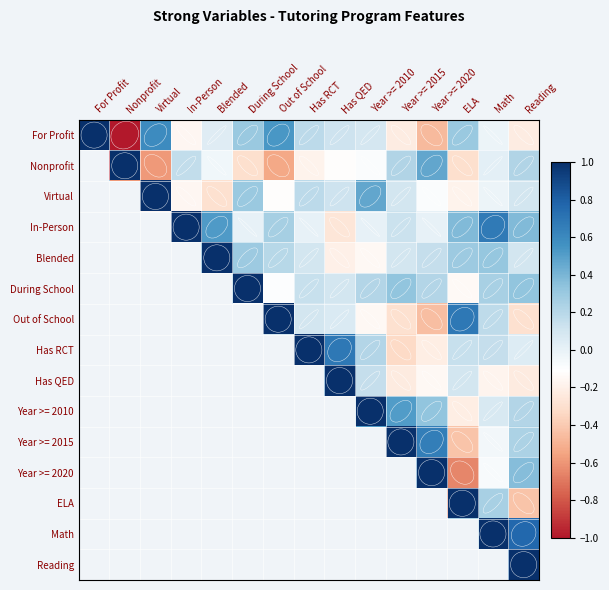

Reading left to right, list all the values displayed in this chart.

For Profit: For Profit=1.0	Nonprofit=-1.0	Virtual=0.6	In-Person=-0.2	Blended=0.0	During School=0.3	Out of School=0.5	Has RCT=0.2	Has QED=0.1	Year >= 2010=0.1	Year >= 2015=-0.2	Year >= 2020=-0.5	ELA=0.3	Math=-0.0	Reading=-0.2
Nonprofit: For Profit=-1.0	Nonprofit=1.0	Virtual=-0.6	In-Person=0.2	Blended=-0.0	During School=-0.3	Out of School=-0.5	Has RCT=-0.2	Has QED=-0.1	Year >= 2010=-0.1	Year >= 2015=0.2	Year >= 2020=0.5	ELA=-0.3	Math=0.0	Reading=0.2
Virtual: For Profit=0.6	Nonprofit=-0.6	Virtual=1.0	In-Person=-0.2	Blended=-0.3	During School=0.3	Out of School=-0.1	Has RCT=0.2	Has QED=0.1	Year >= 2010=0.5	Year >= 2015=0.1	Year >= 2020=-0.1	ELA=-0.2	Math=-0.0	Reading=0.1
In-Person: For Profit=-0.2	Nonprofit=0.2	Virtual=-0.2	In-Person=1.0	Blended=0.5	During School=0.0	Out of School=0.3	Has RCT=0.0	Has QED=-0.3	Year >= 2010=0.0	Year >= 2015=0.1	Year >= 2020=0.0	ELA=0.4	Math=0.7	Reading=0.4
Blended: For Profit=0.0	Nonprofit=-0.0	Virtual=-0.3	In-Person=0.5	Blended=1.0	During School=0.3	Out of School=0.2	Has RCT=0.1	Has QED=-0.2	Year >= 2010=-0.1	Year >= 2015=0.1	Year >= 2020=0.1	ELA=0.3	Math=0.3	Reading=0.1
During School: For Profit=0.3	Nonprofit=-0.3	Virtual=0.3	In-Person=0.0	Blended=0.3	During School=1.0	Out of School=-0.1	Has RCT=0.1	Has QED=0.1	Year >= 2010=0.2	Year >= 2015=0.3	Year >= 2020=0.2	ELA=-0.1	Math=0.3	Reading=0.3
Out of School: For Profit=0.5	Nonprofit=-0.5	Virtual=-0.1	In-Person=0.3	Blended=0.2	During School=-0.1	Out of School=1.0	Has RCT=0.1	Has QED=0.1	Year >= 2010=-0.1	Year >= 2015=-0.3	Year >= 2020=-0.4	ELA=0.7	Math=0.2	Reading=-0.3
Has RCT: For Profit=0.2	Nonprofit=-0.2	Virtual=0.2	In-Person=0.0	Blended=0.1	During School=0.1	Out of School=0.1	Has RCT=1.0	Has QED=0.7	Year >= 2010=0.2	Year >= 2015=-0.3	Year >= 2020=-0.2	ELA=0.1	Math=0.2	Reading=0.0
Has QED: For Profit=0.1	Nonprofit=-0.1	Virtual=0.1	In-Person=-0.3	Blended=-0.2	During School=0.1	Out of School=0.1	Has RCT=0.7	Has QED=1.0	Year >= 2010=0.1	Year >= 2015=-0.2	Year >= 2020=-0.1	ELA=0.1	Math=-0.2	Reading=-0.2
Year >= 2010: For Profit=0.1	Nonprofit=-0.1	Virtual=0.5	In-Person=0.0	Blended=-0.1	During School=0.2	Out of School=-0.1	Has RCT=0.2	Has QED=0.1	Year >= 2010=1.0	Year >= 2015=0.5	Year >= 2020=0.3	ELA=-0.2	Math=0.1	Reading=0.2
Year >= 2015: For Profit=-0.2	Nonprofit=0.2	Virtual=0.1	In-Person=0.1	Blended=0.1	During School=0.3	Out of School=-0.3	Has RCT=-0.3	Has QED=-0.2	Year >= 2010=0.5	Year >= 2015=1.0	Year >= 2020=0.7	ELA=-0.4	Math=-0.1	Reading=0.2
Year >= 2020: For Profit=-0.5	Nonprofit=0.5	Virtual=-0.1	In-Person=0.0	Blended=0.1	During School=0.2	Out of School=-0.4	Has RCT=-0.2	Has QED=-0.1	Year >= 2010=0.3	Year >= 2015=0.7	Year >= 2020=1.0	ELA=-0.7	Math=-0.1	Reading=0.4
ELA: For Profit=0.3	Nonprofit=-0.3	Virtual=-0.2	In-Person=0.4	Blended=0.3	During School=-0.1	Out of School=0.7	Has RCT=0.1	Has QED=0.1	Year >= 2010=-0.2	Year >= 2015=-0.4	Year >= 2020=-0.7	ELA=1.0	Math=0.3	Reading=-0.4
Math: For Profit=-0.0	Nonprofit=0.0	Virtual=-0.0	In-Person=0.7	Blended=0.3	During School=0.3	Out of School=0.2	Has RCT=0.2	Has QED=-0.2	Year >= 2010=0.1	Year >= 2015=-0.1	Year >= 2020=-0.1	ELA=0.3	Math=1.0	Reading=0.8
Reading: For Profit=-0.2	Nonprofit=0.2	Virtual=0.1	In-Person=0.4	Blended=0.1	During School=0.3	Out of School=-0.3	Has RCT=0.0	Has QED=-0.2	Year >= 2010=0.2	Year >= 2015=0.2	Year >= 2020=0.4	ELA=-0.4	Math=0.8	Reading=1.0